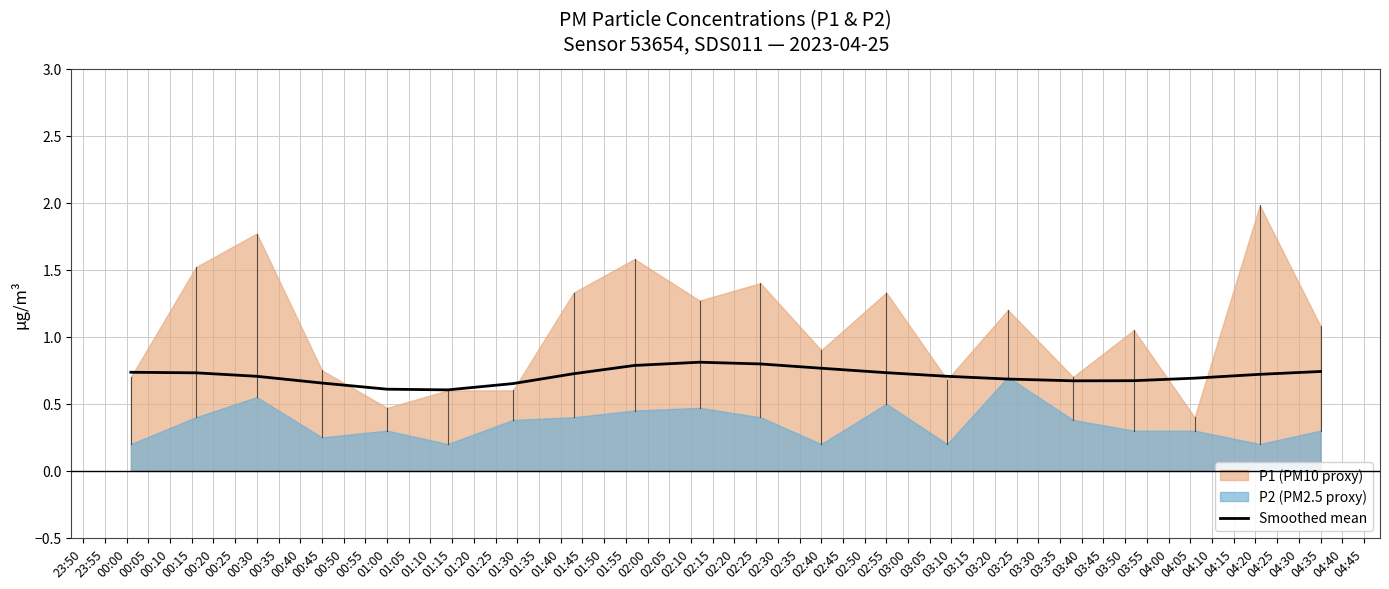

How many points are lower than both their immediate neighbors (excluding endpoints)?

2